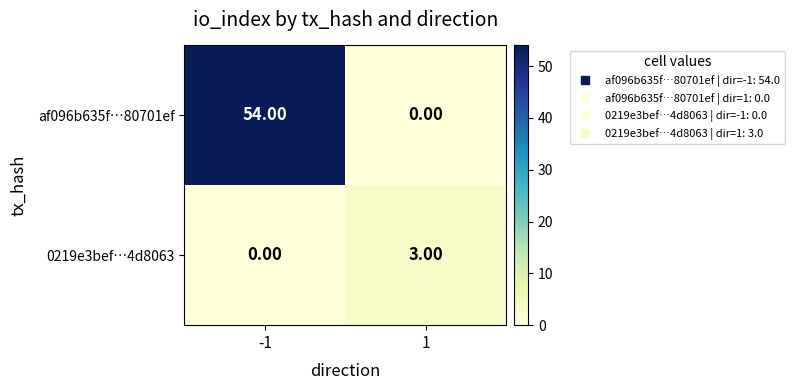

What is the difference between the highest and lowest values at 1?

3